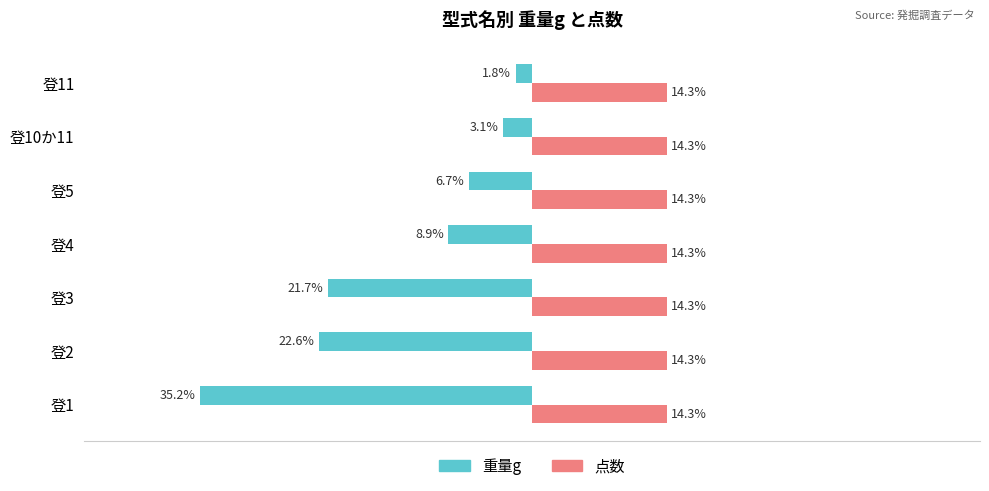

At which category is the sum across all series the highest?

登11